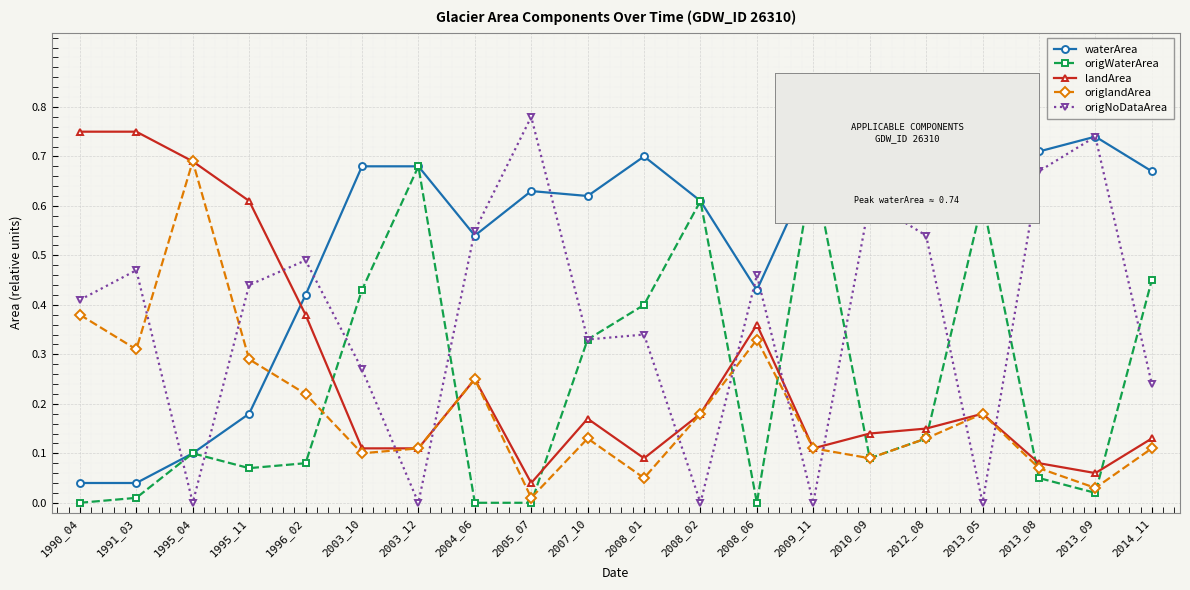

Which category has the highest value in the origNoDataArea series?

2005_07